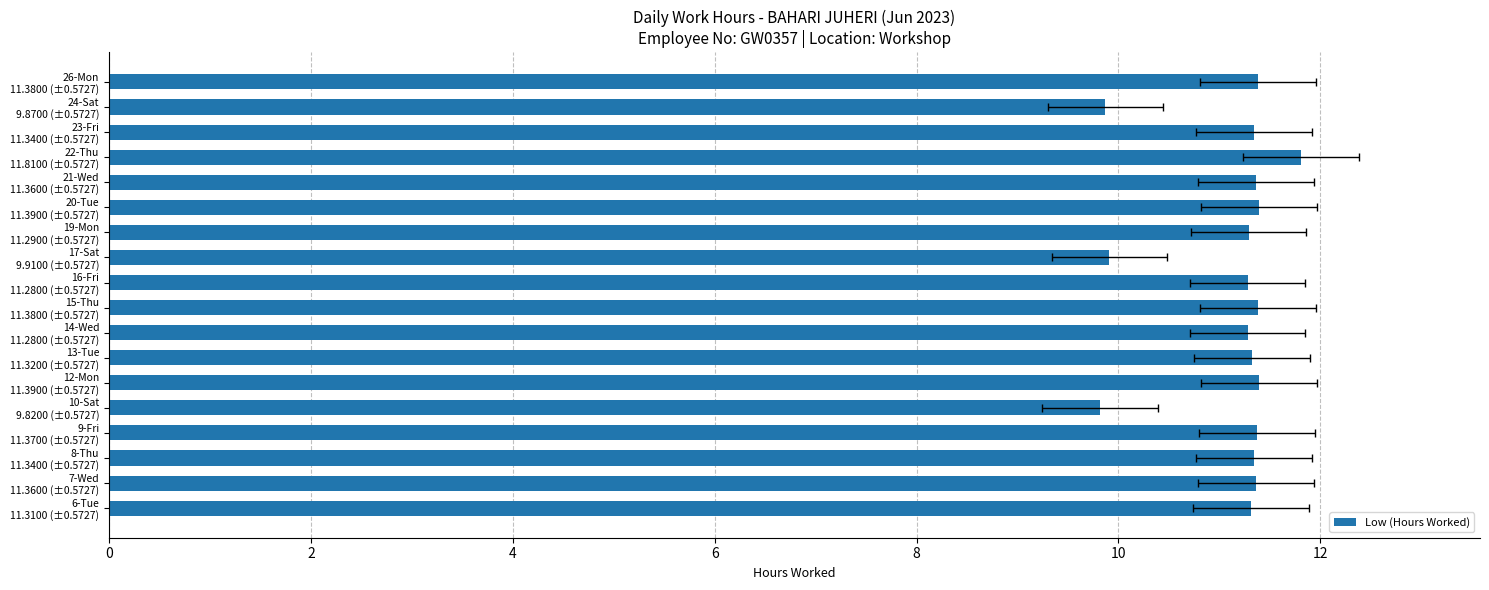

What is the sum of all values?

200.2